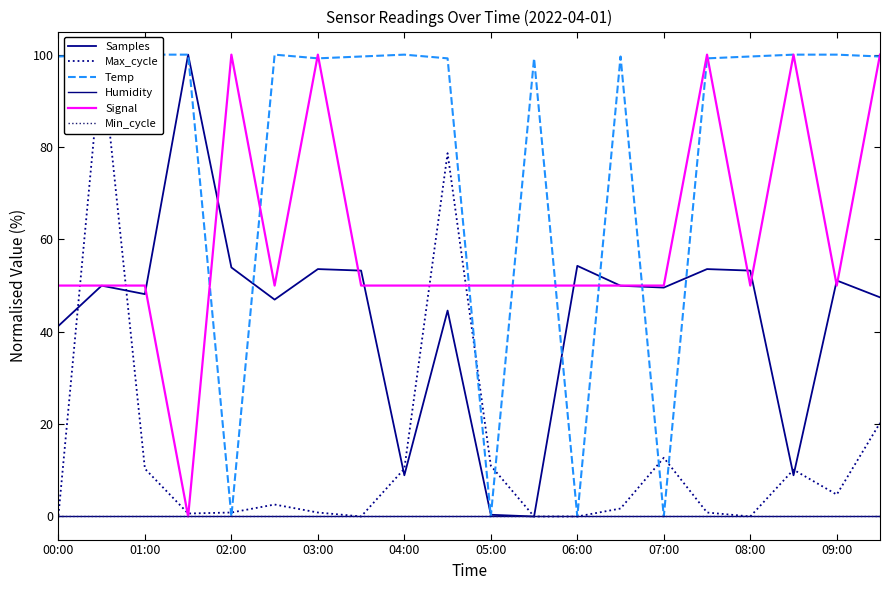

True or false: Max_cycle has more than 1 points higher than both neighbors.

True